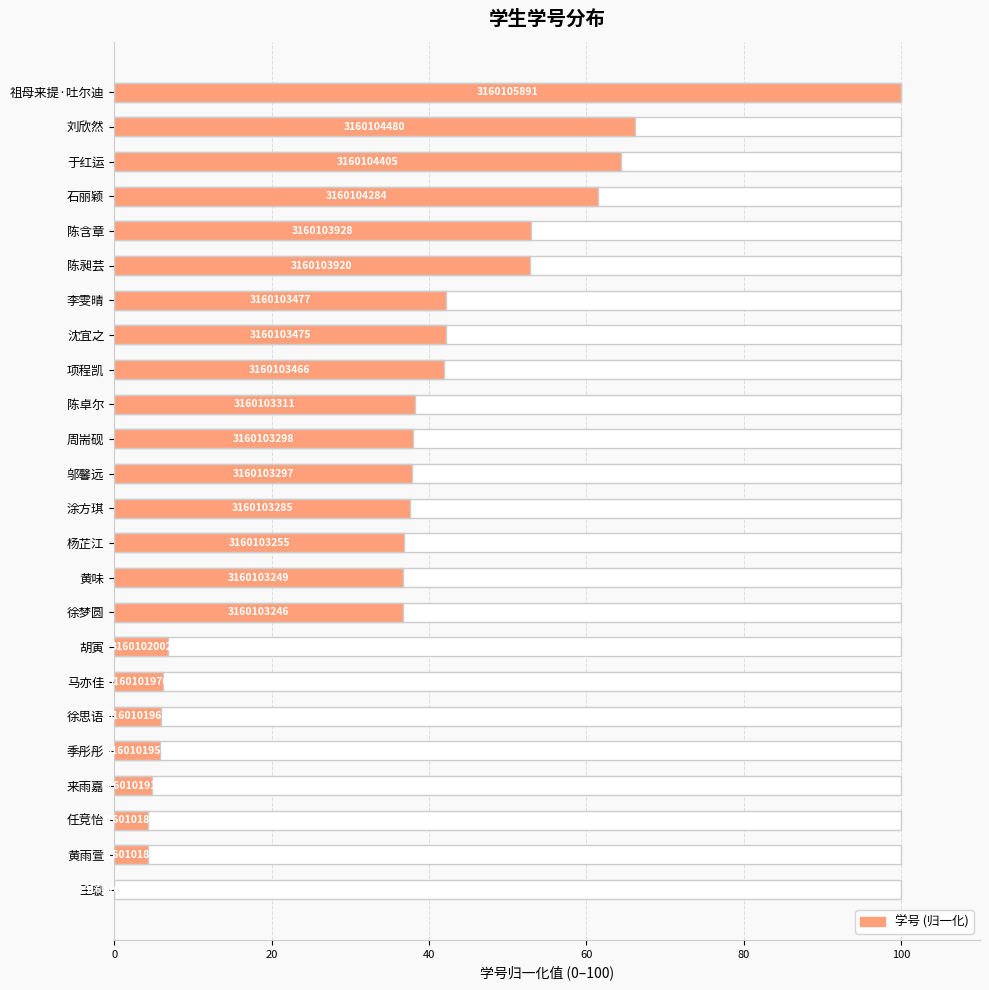

Count the number of categories in the chart.

24